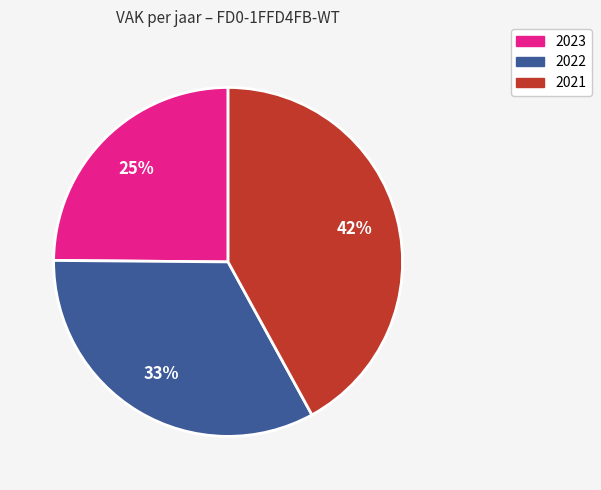

To the nearest percent, what is the difference between the largest and smallest slice percentages?

17%